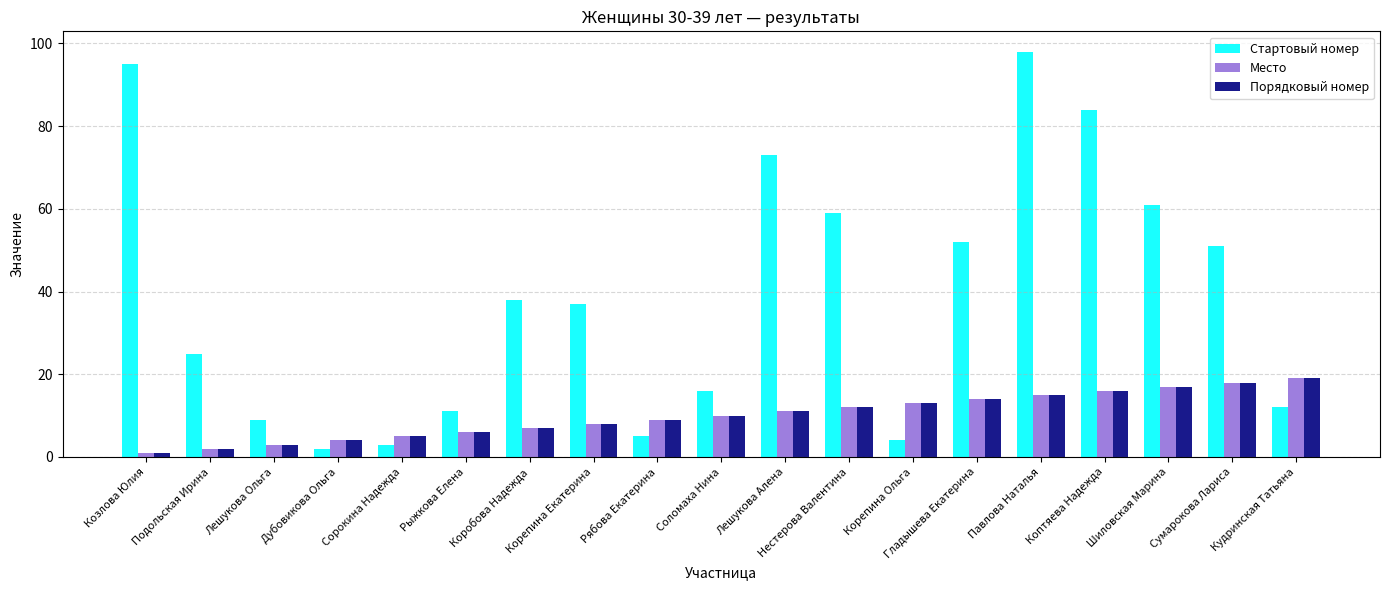

What is the maximum value shown in the chart?

98